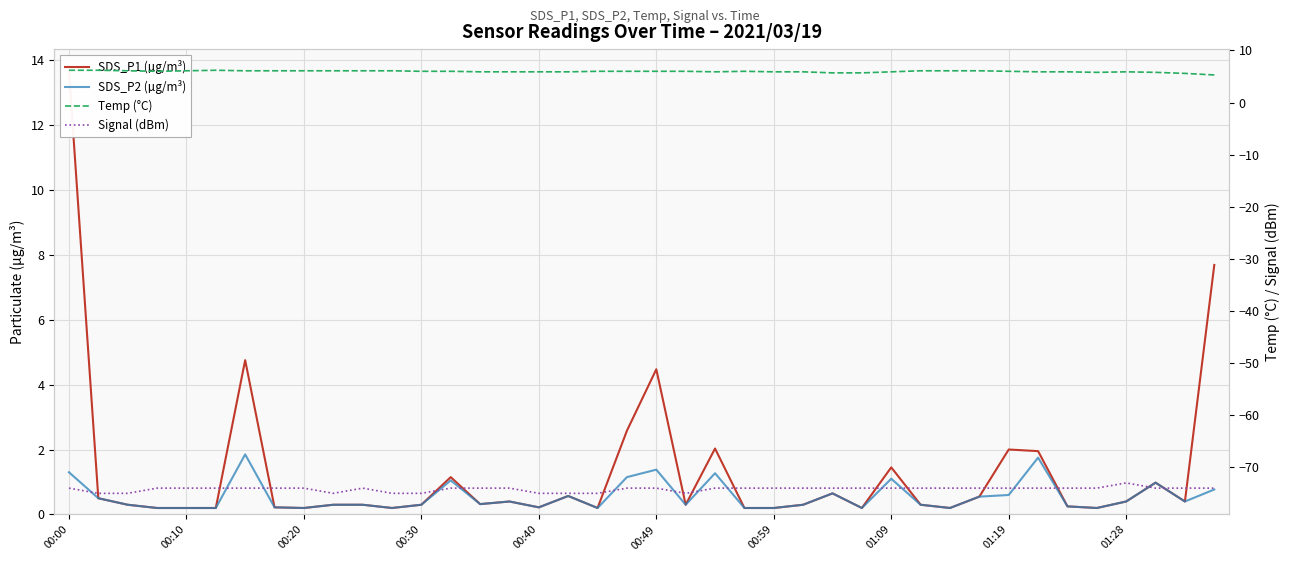

Reading right to left, list all the values displayed in this chart.

SDS_P1 (µg/m³): 7.7	0.4	1.0	0.4	0.2	0.2	1.9	2.0	0.6	0.2	0.3	1.4	0.2	0.7	0.3	0.2	0.2	2.0	0.3	4.5	2.6	0.2	0.6	0.2	0.4	0.3	1.1	0.3	0.2	0.3	0.3	0.2	0.2	4.8	0.2	0.2	0.2	0.3	0.5	13.7
SDS_P2 (µg/m³): 0.8	0.4	1.0	0.4	0.2	0.2	1.8	0.6	0.6	0.2	0.3	1.1	0.2	0.7	0.3	0.2	0.2	1.3	0.3	1.4	1.1	0.2	0.6	0.2	0.4	0.3	1.1	0.3	0.2	0.3	0.3	0.2	0.2	1.9	0.2	0.2	0.2	0.3	0.5	1.3
Temp (°C): 5.3	5.6	5.8	5.9	5.8	5.9	5.9	6.0	6.1	6.1	6.1	5.9	5.7	5.7	5.9	5.9	6.0	5.9	6.0	6.0	6.0	6.0	5.9	5.9	5.9	5.9	6.0	6.0	6.1	6.1	6.1	6.1	6.1	6.1	6.2	6.1	6.0	6.1	6.2	6.2
Signal (dBm): -74.0	-74.0	-74.0	-73.0	-74.0	-74.0	-74.0	-74.0	-74.0	-74.0	-74.0	-74.0	-74.0	-74.0	-74.0	-74.0	-74.0	-74.0	-75.0	-74.0	-74.0	-75.0	-75.0	-75.0	-74.0	-74.0	-74.0	-75.0	-75.0	-74.0	-75.0	-74.0	-74.0	-74.0	-74.0	-74.0	-74.0	-75.0	-75.0	-74.0